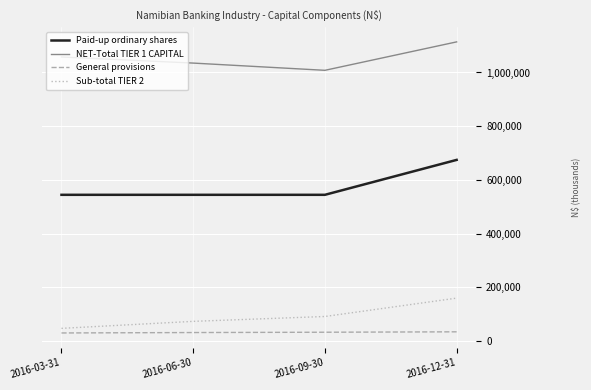

True or false: General provisions and NET-Total TIER 1 CAPITAL intersect in this chart.

False